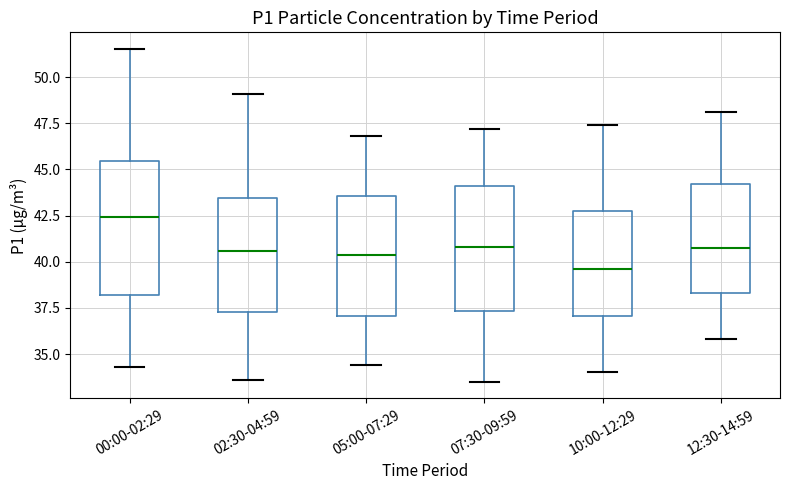

Reading left to right, read every box against the y-axis: the position of its median line, the range the box covers, and the ends of its whiskers. The values are not printed on the chart, so give them approximately, as read against the axis.

00:00-02:29: median 42.5, box 38.0 to 45.5, whiskers 34.5 to 51.5
02:30-04:59: median 40.5, box 37.5 to 43.5, whiskers 33.5 to 49.0
05:00-07:29: median 40.5, box 37.0 to 43.5, whiskers 34.5 to 47.0
07:30-09:59: median 41.0, box 37.5 to 44.0, whiskers 33.5 to 47.0
10:00-12:29: median 39.5, box 37.0 to 43.0, whiskers 34.0 to 47.5
12:30-14:59: median 41.0, box 38.5 to 44.0, whiskers 36.0 to 48.0